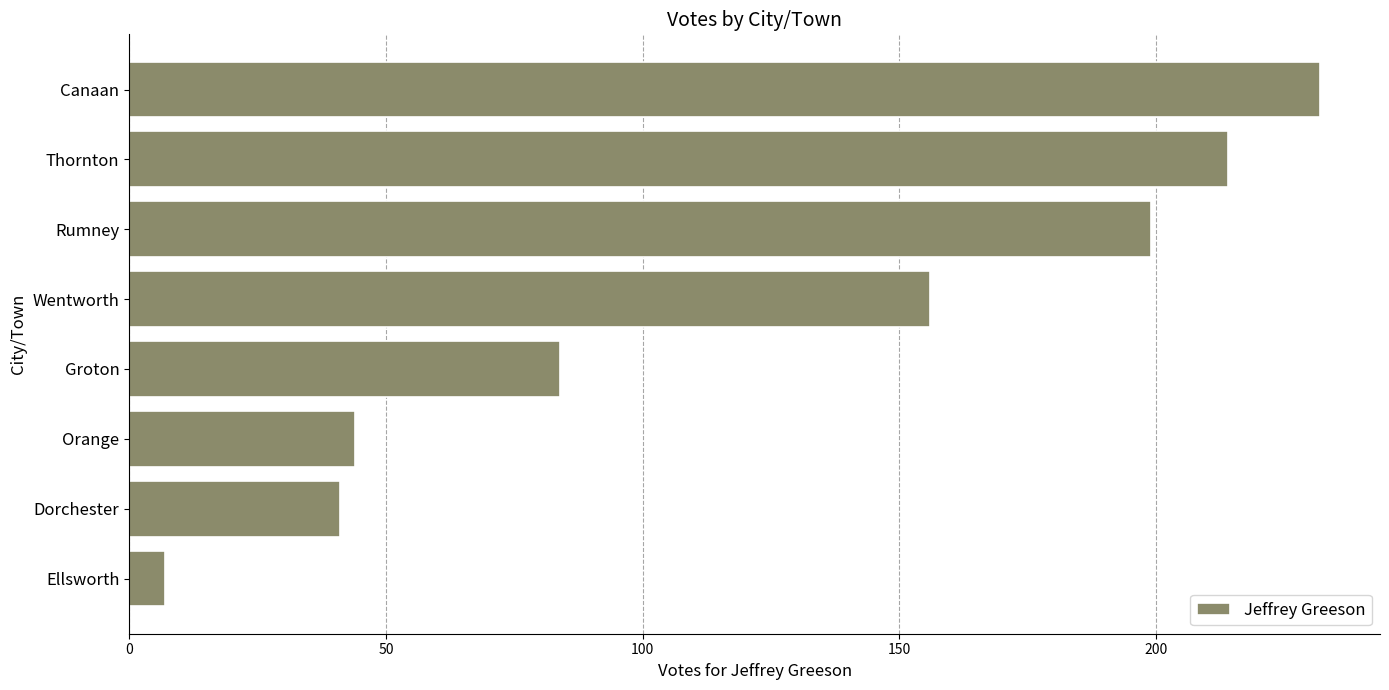

At which label is the value closest to 119?

Groton